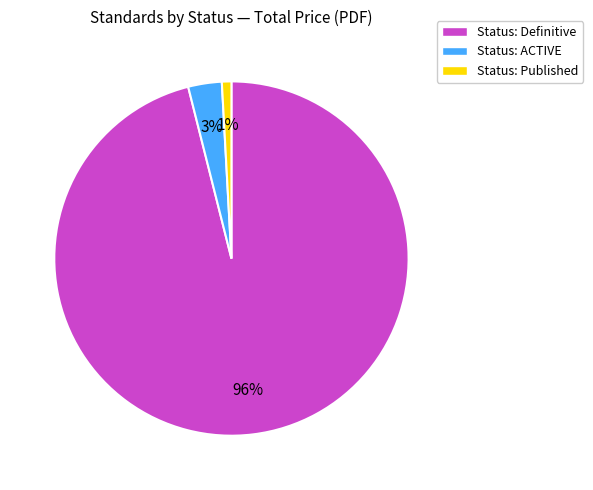

Rank the categories by value from highest to lowest.

Status: Definitive, Status: ACTIVE, Status: Published